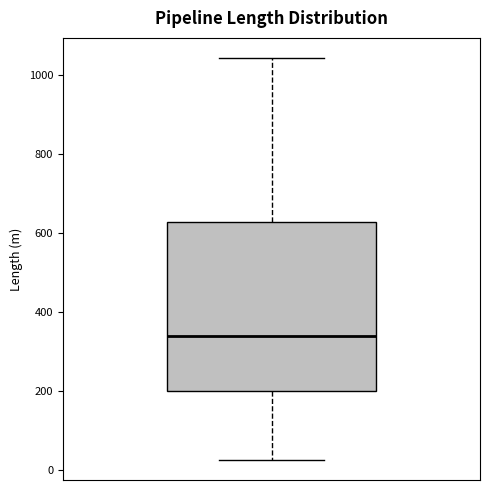

Transcribe this box plot: give where the median line is, the range the box spans, and where the two whiskers end, as read against the y-axis. The values are not printed on the chart, so give them approximately, as read against the axis.

median 340, box 200 to 620, whiskers 20 to 1040